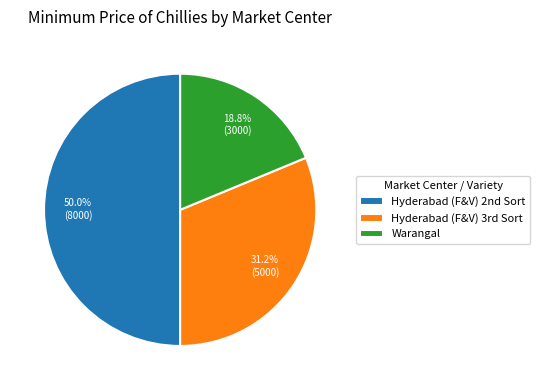

Which slice is the smallest?

Warangal